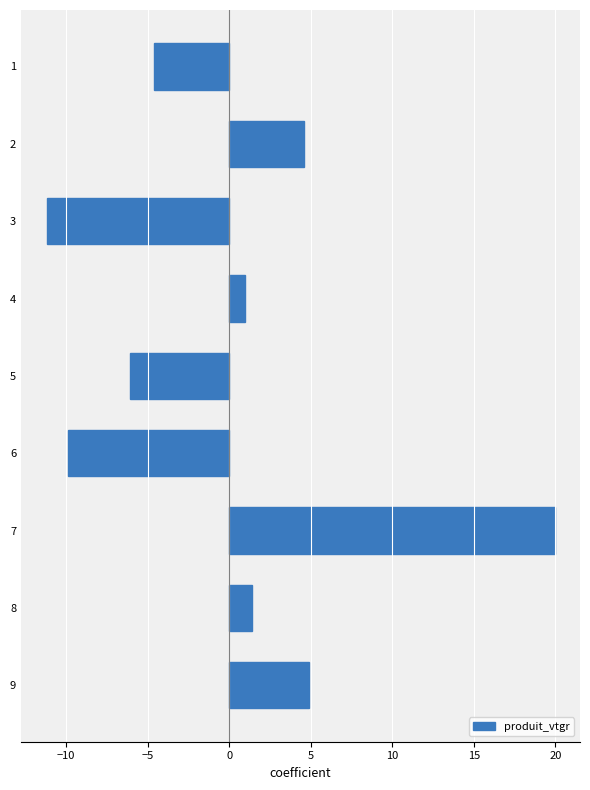

What is the difference between the second highest and minimum values?

16.1